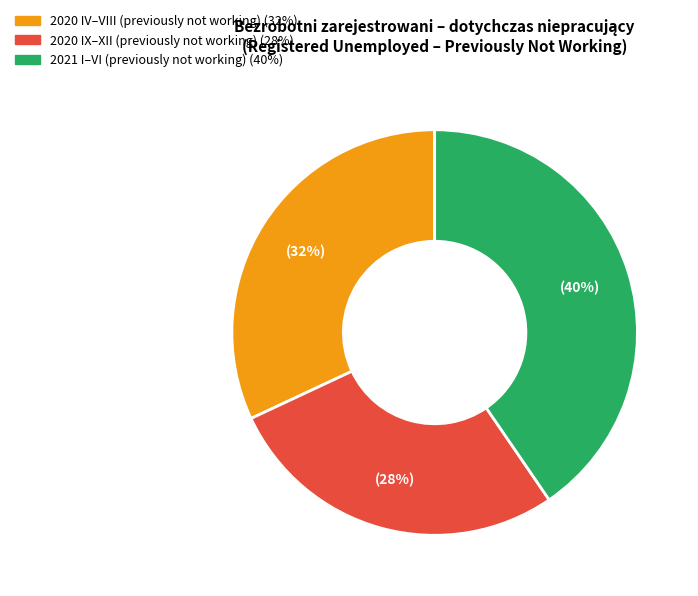

How many segments does this pie chart have?

3